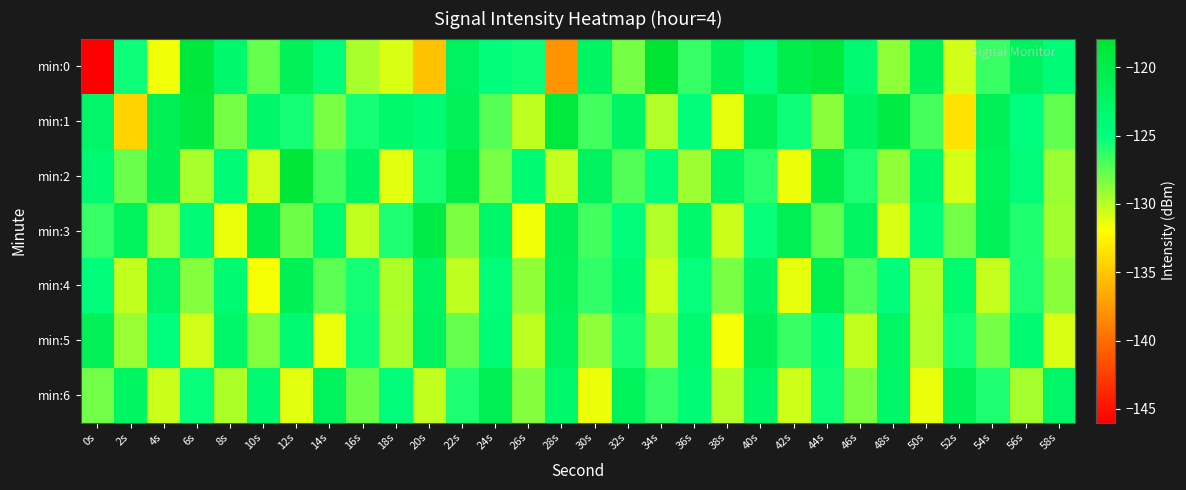

Rank the series by their maximum value, from highest to lowest.

min:0, min:2, min:1, min:3, min:4, min:6, min:5